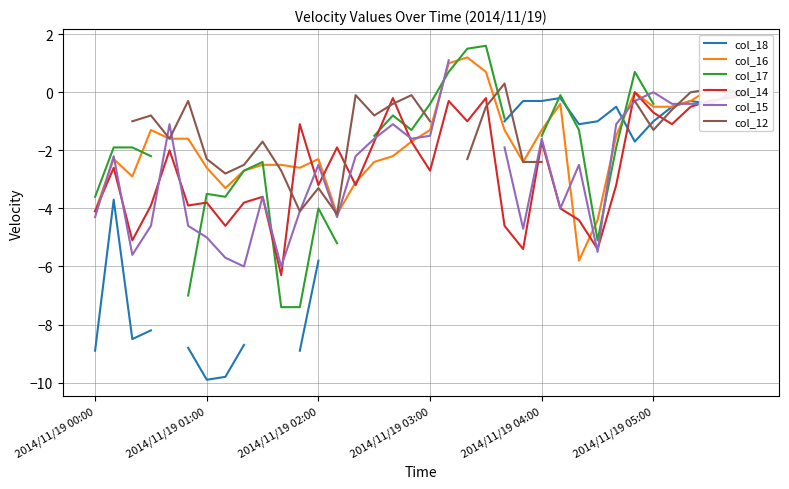

The col_17 series shows nan at 33. True or false?

False